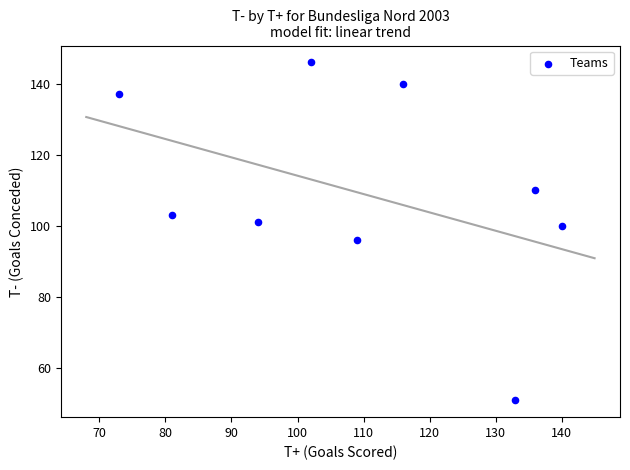

What is the range of Y values (max minus min)?

95